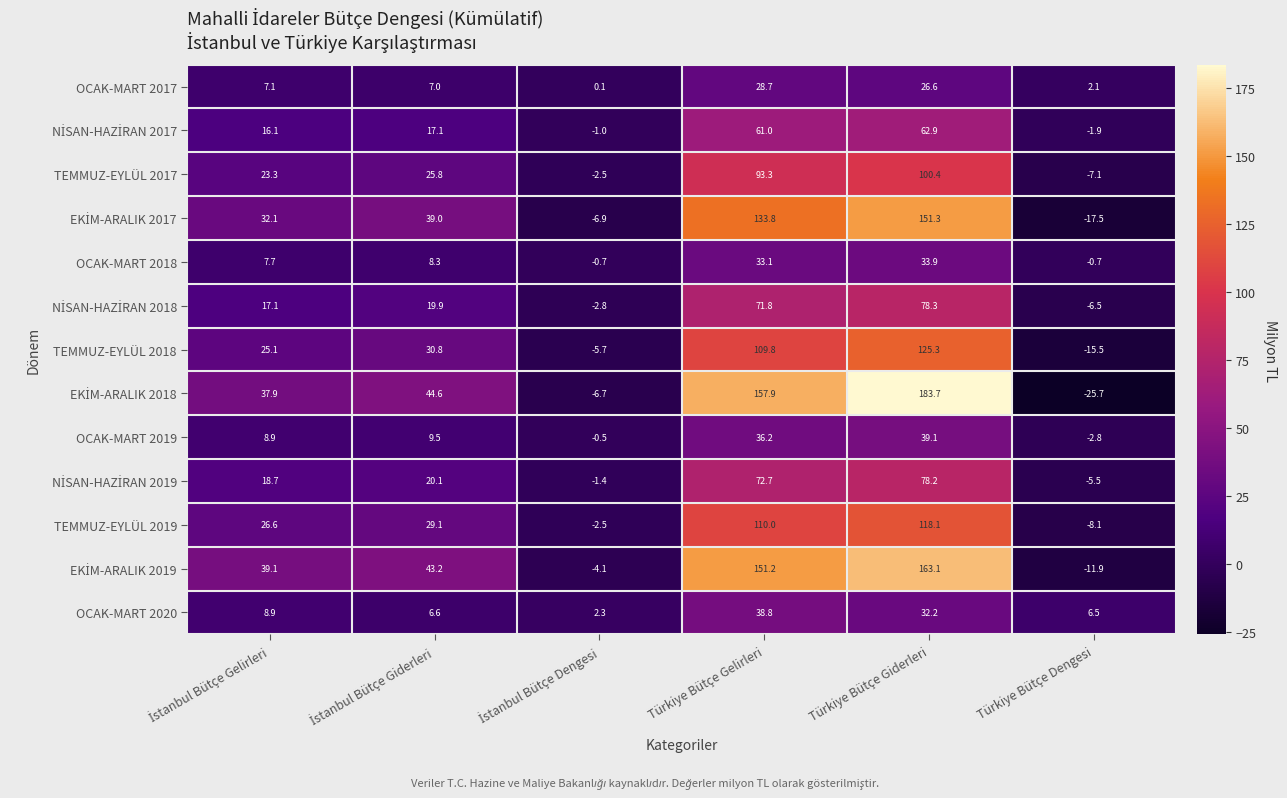

What is the difference between the second highest and second lowest values in the OCAK-MART 2020 series?

25.7